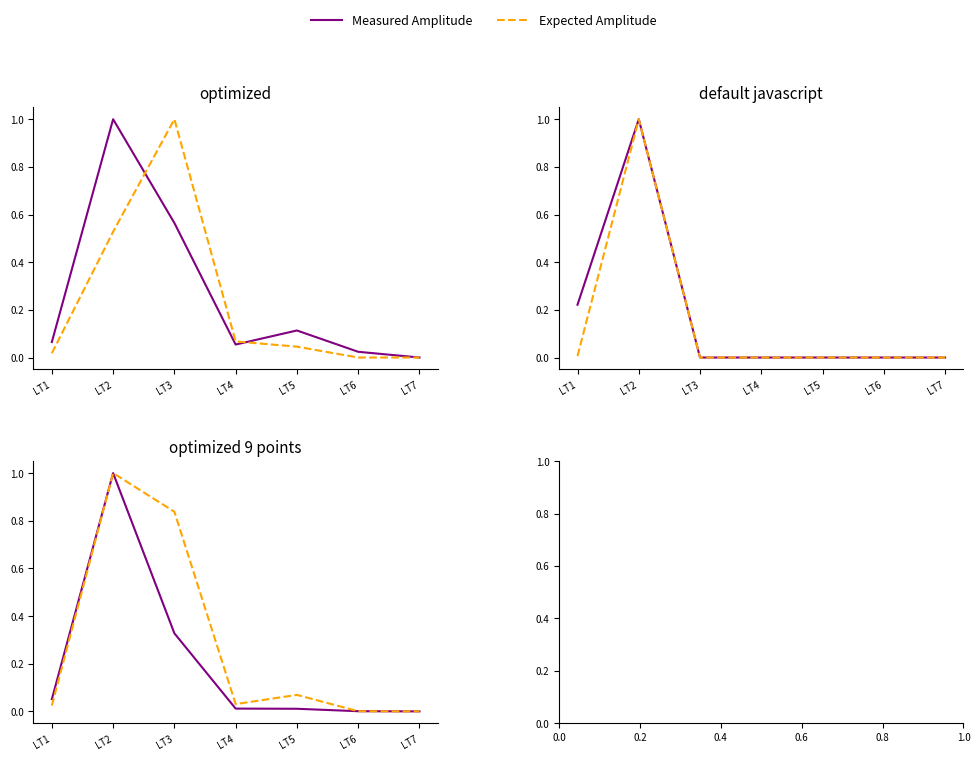

Which series has the largest total across all categories?

Expected Amplitude